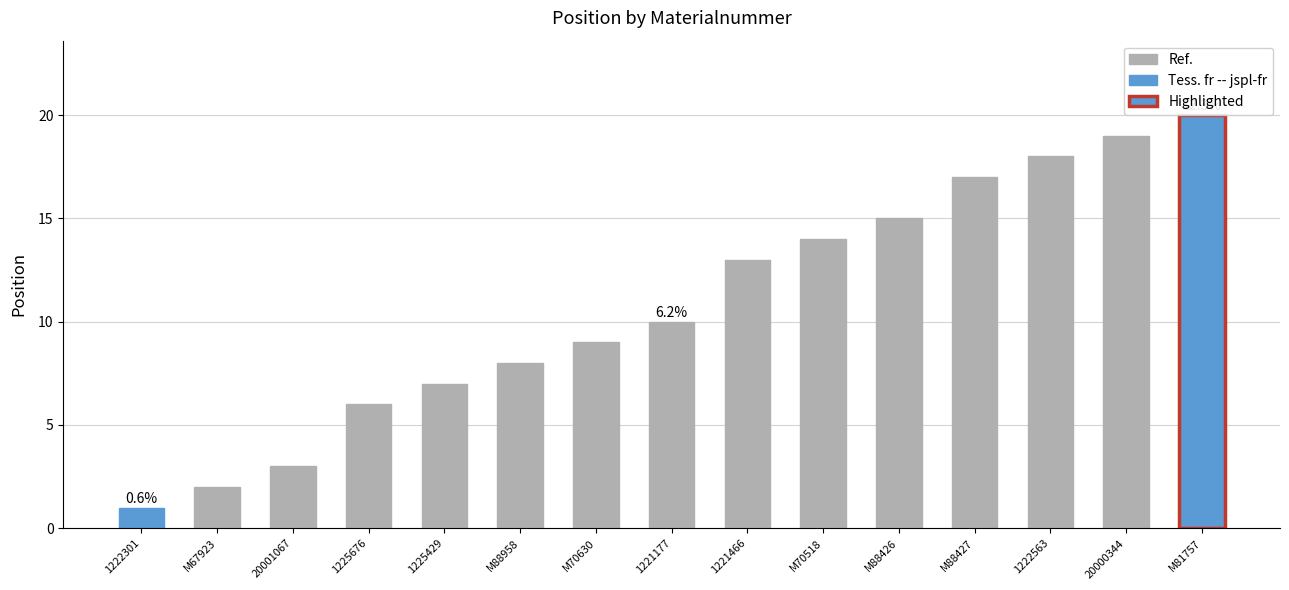

What is the value of the 11th bar from the left?

15